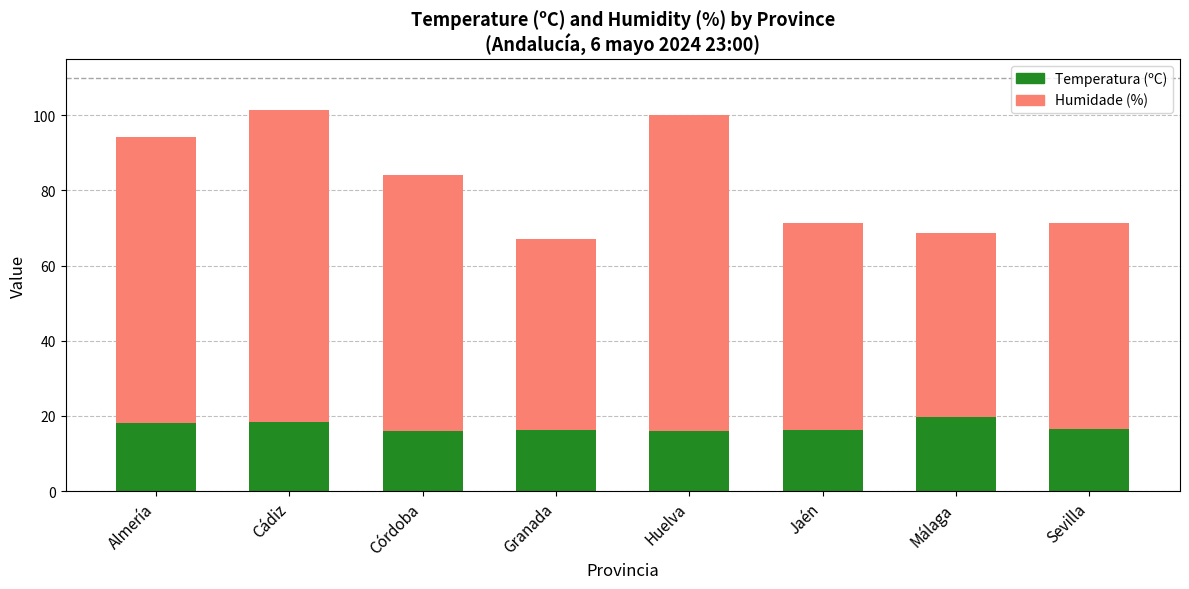

The Temperatura (ºC) series shows 8.0 at Cádiz. True or false?

False